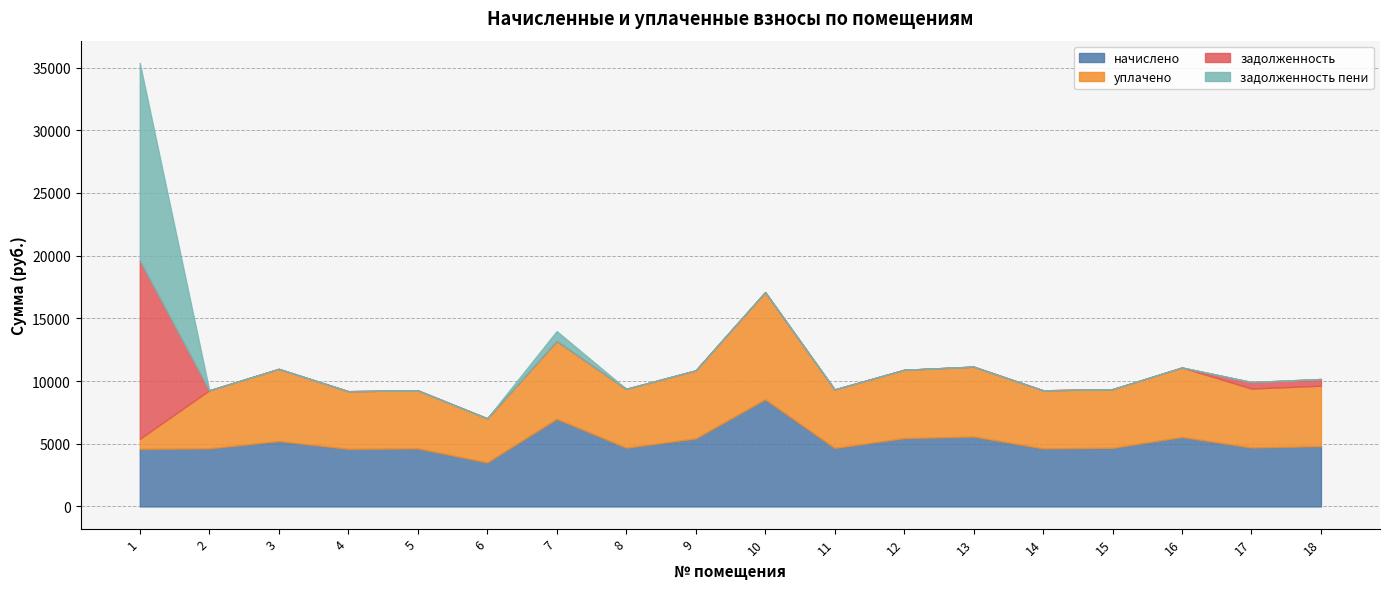

What is the difference between the second highest and minimum values in the начислено series?

3479.0